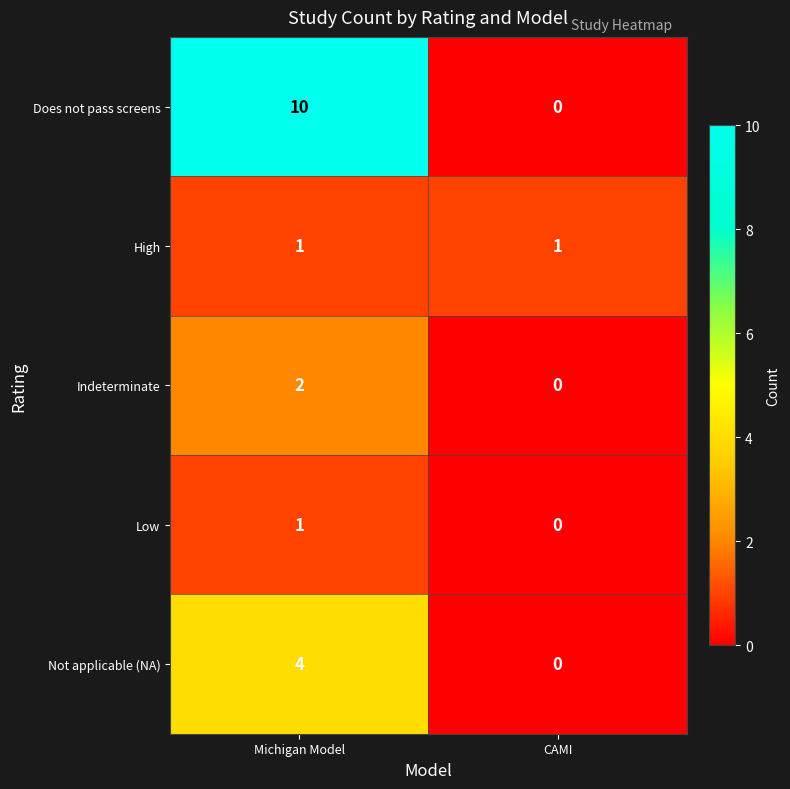

What is the difference between the Not applicable (NA) values at CAMI and Michigan Model?

4